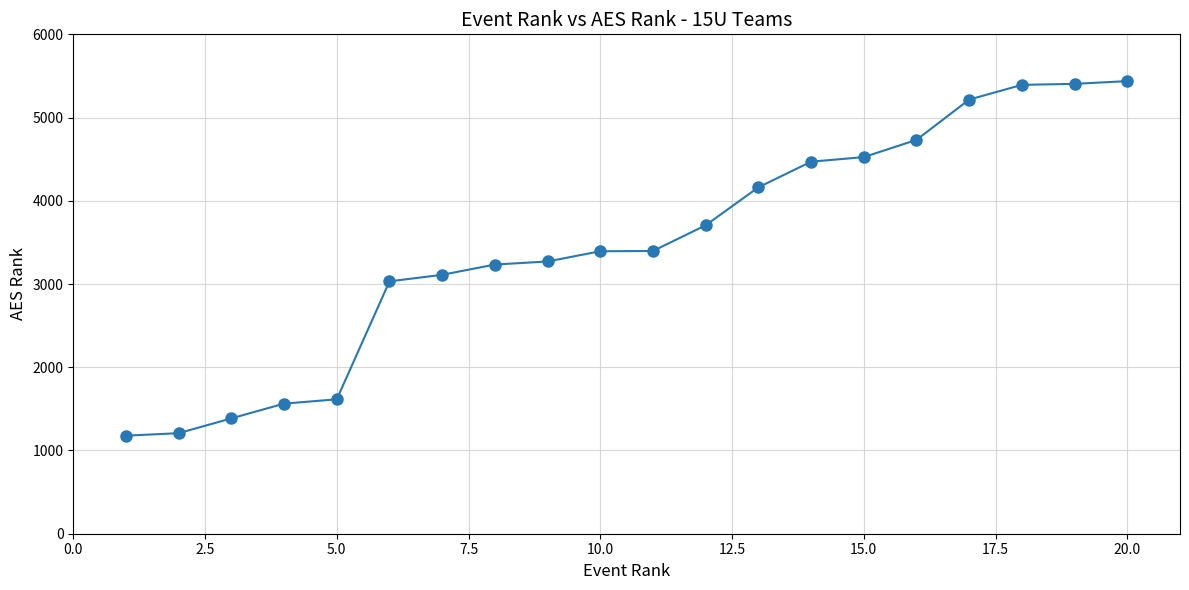

What is the sum of all values?

69436